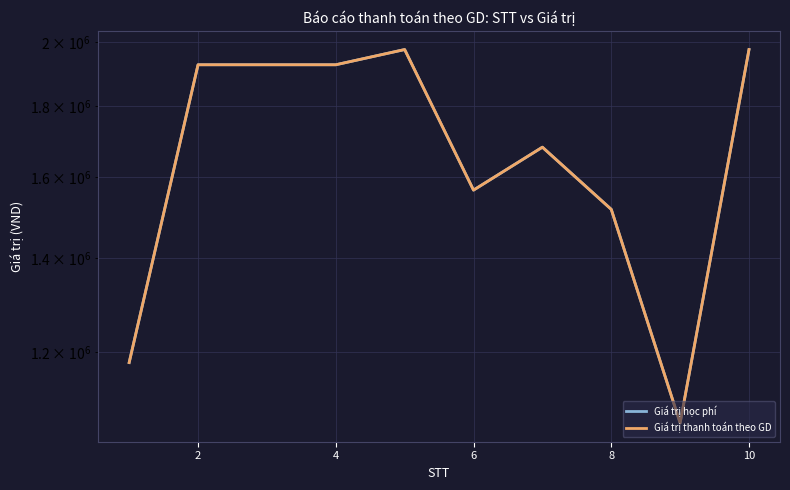

At how many categories does at least one series exceed 1303211?

8